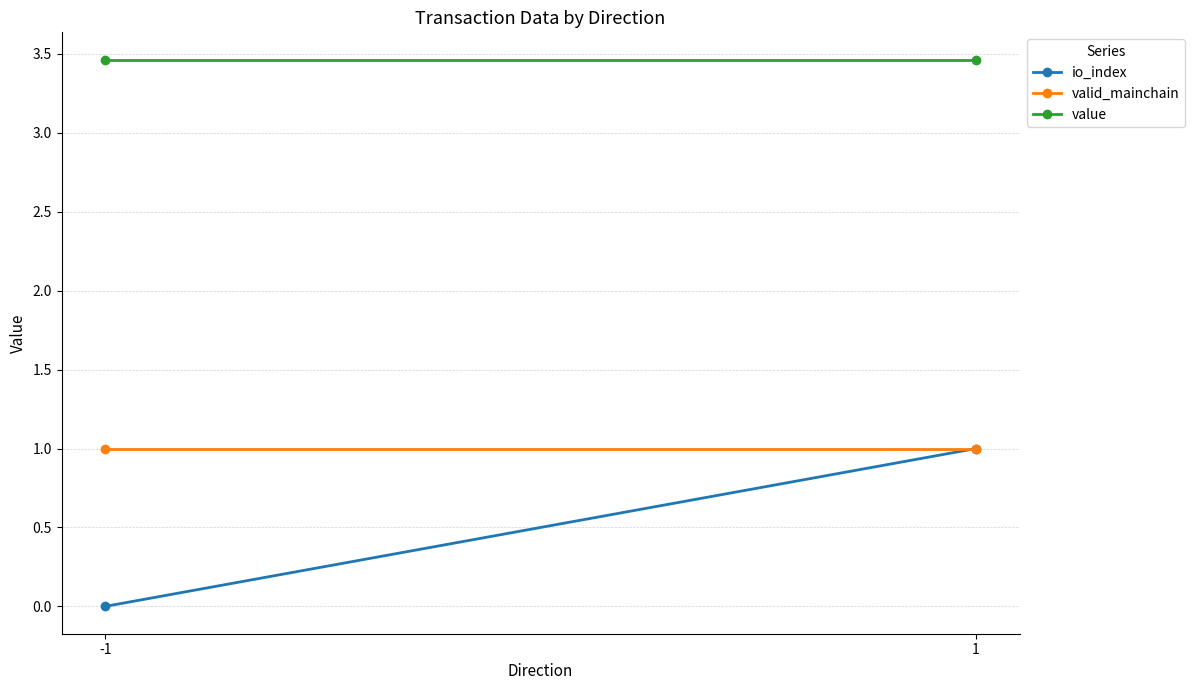

How many distinct data groups are displayed?

3